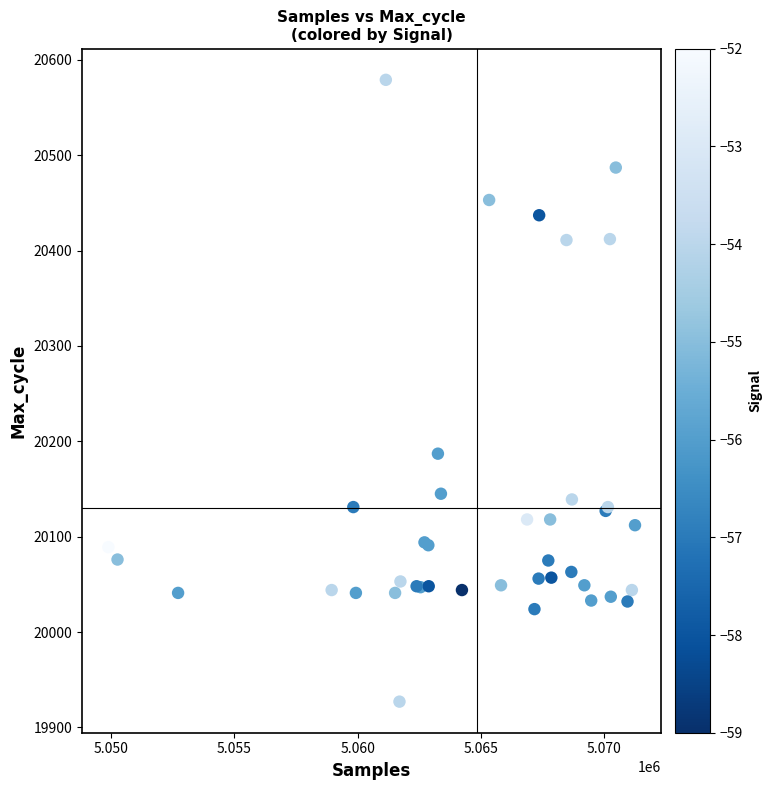

What Y value in the scatter plot is closest to 20253?

20187